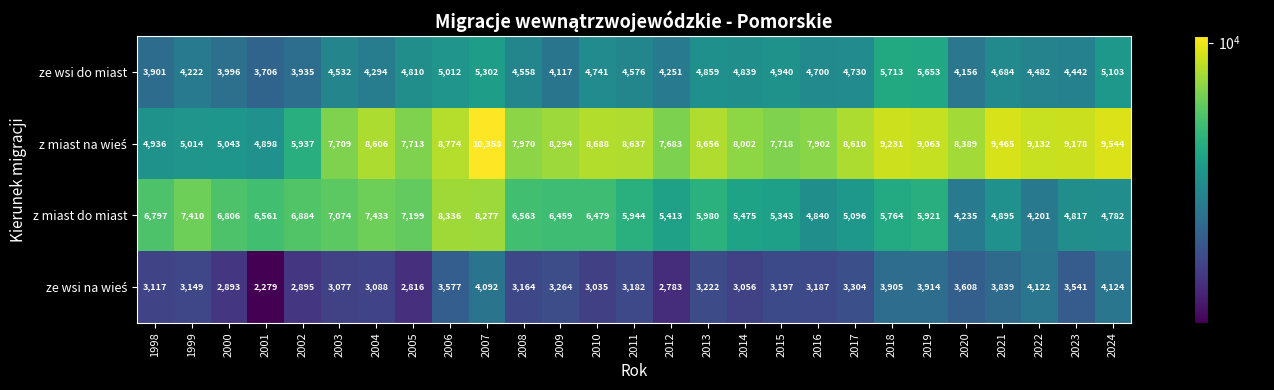

What is the sum of all ze wsi do miast values?

124254